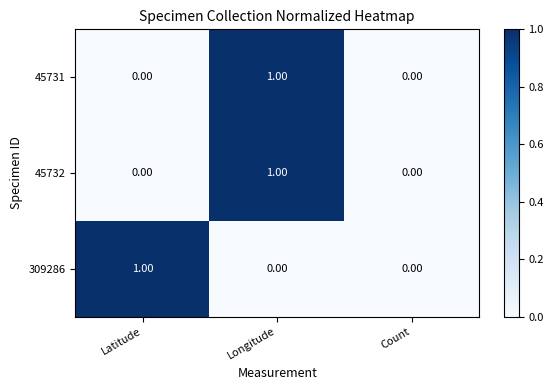

How many categories are shown in the chart?

3